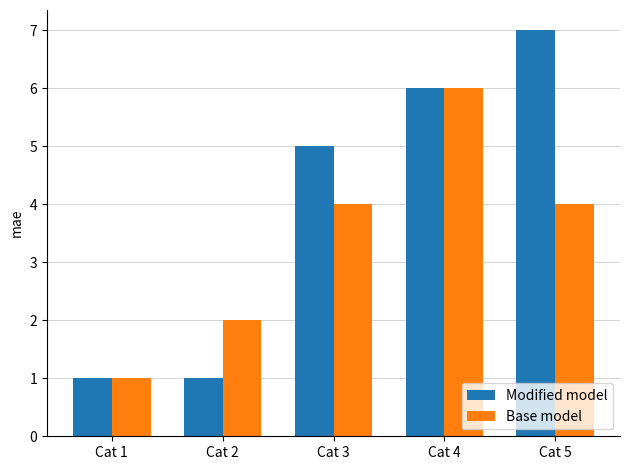

Reading left to right, list all the values displayed in this chart.

Modified model: 1	1	5	6	7
Base model: 1	2	4	6	4